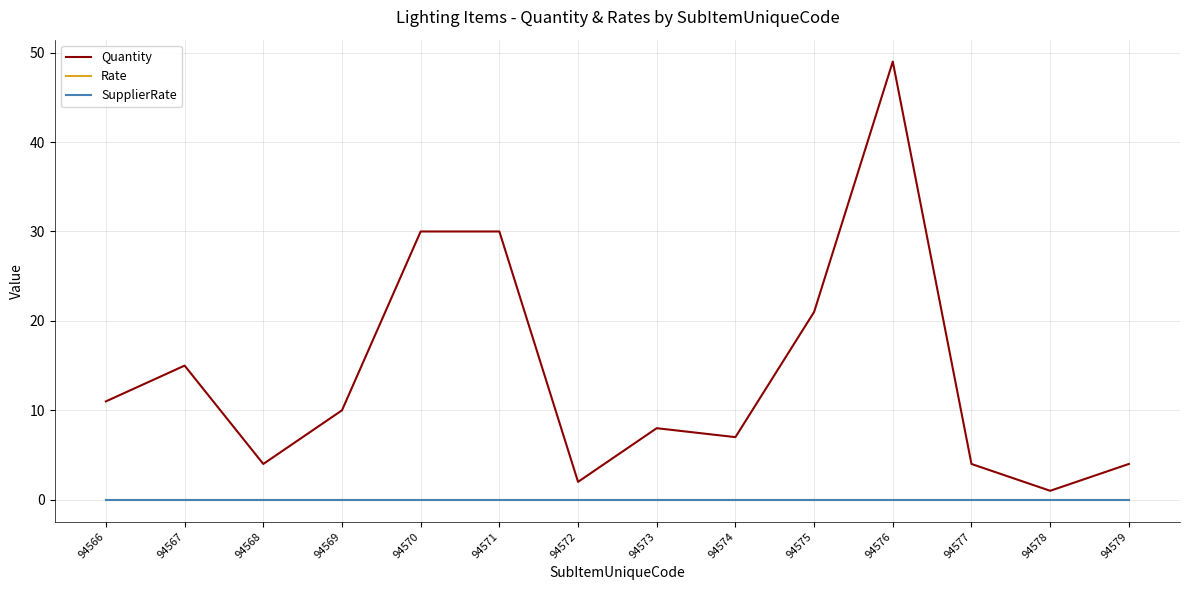

True or false: Quantity has a value of 2 at 94573.

False